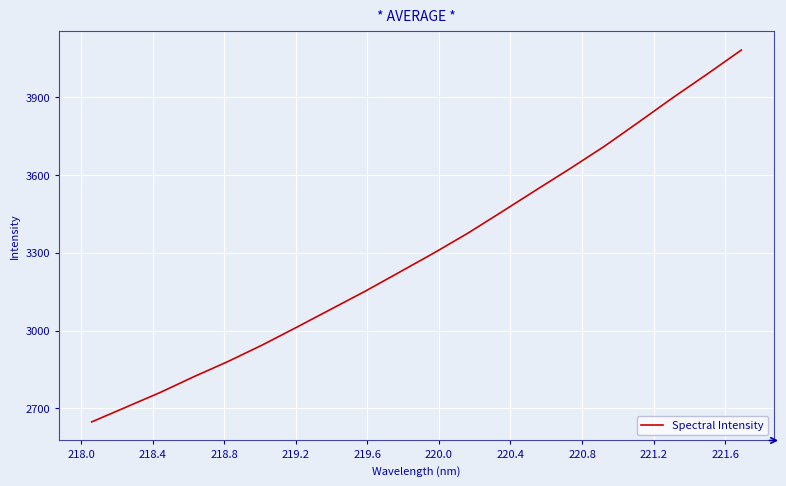

What is the difference between the maximum and minimum values?

1433.0